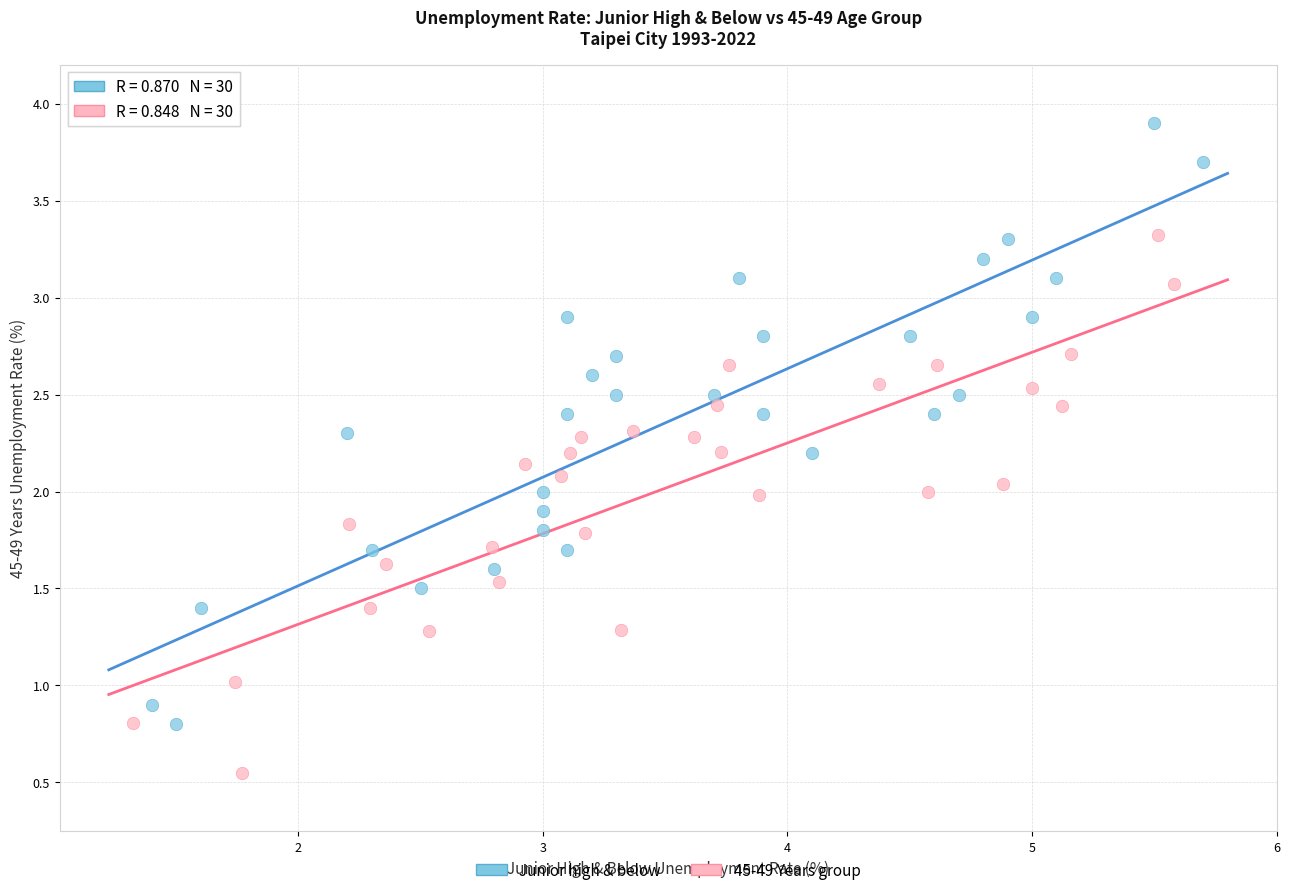

Which series has the largest Y range (max minus min)?

Junior high & below